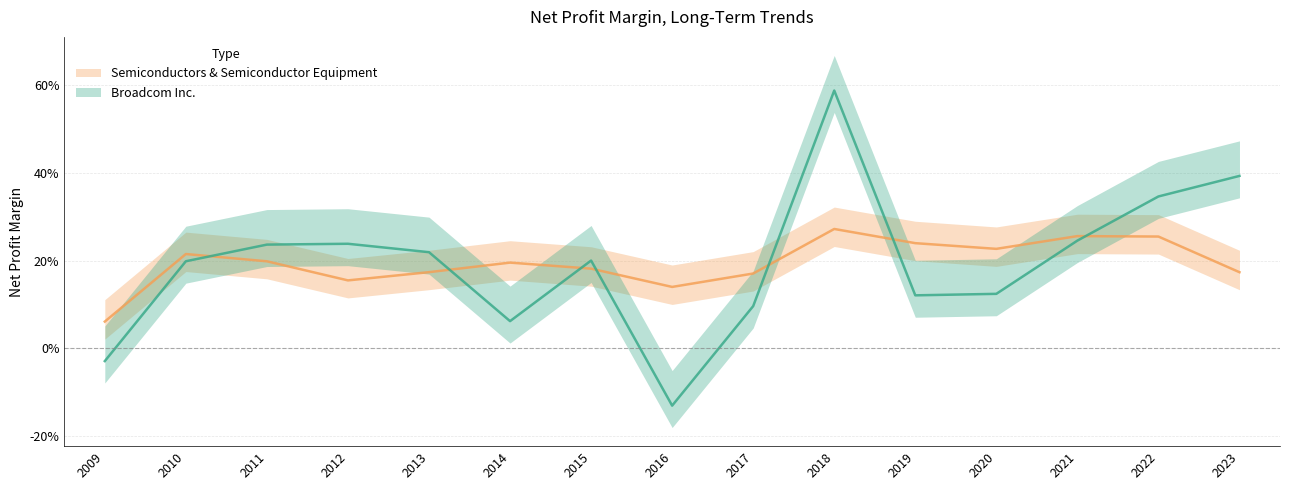

Which category has the highest value in the Broadcom Inc. series?

2018